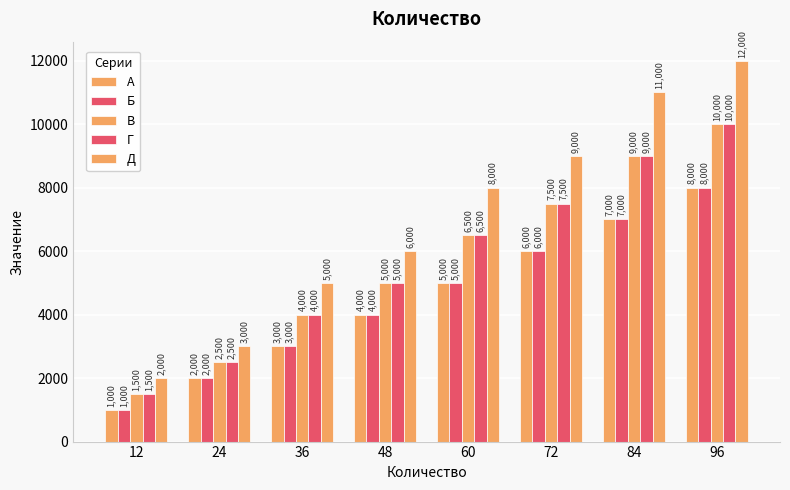

At which label does Г first exceed 6500?

72